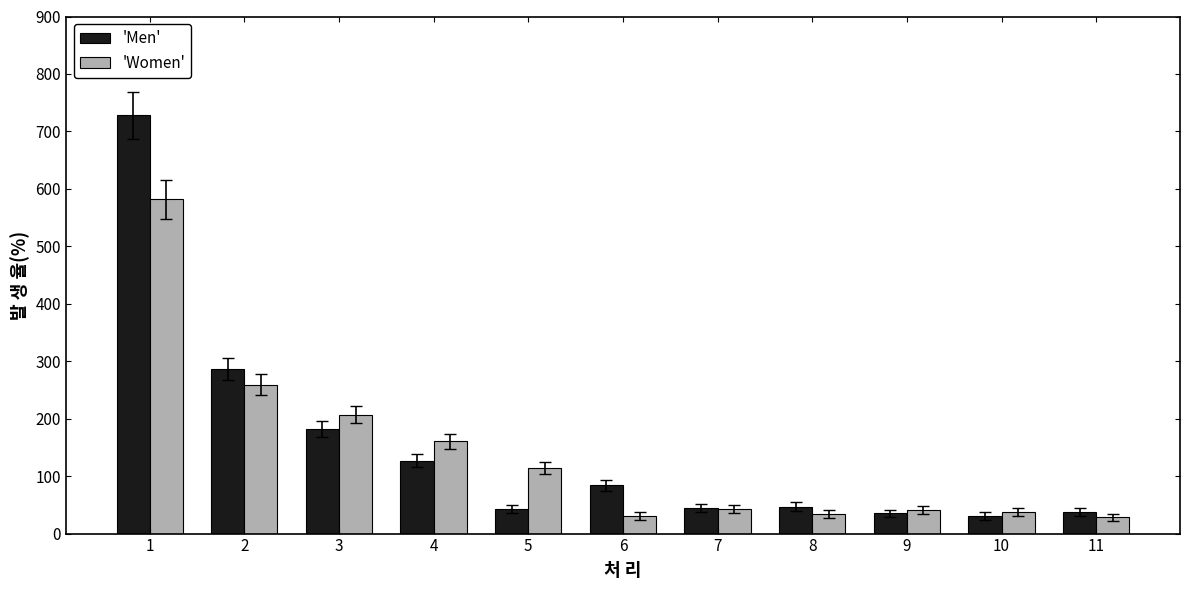

What is the total value across all series at 11?

65